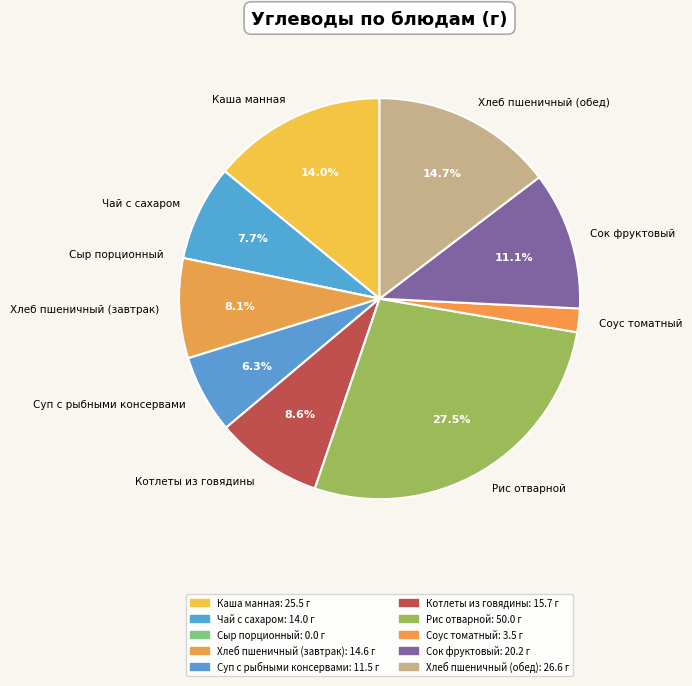

Which category has the biggest portion of the pie?

Рис отварной